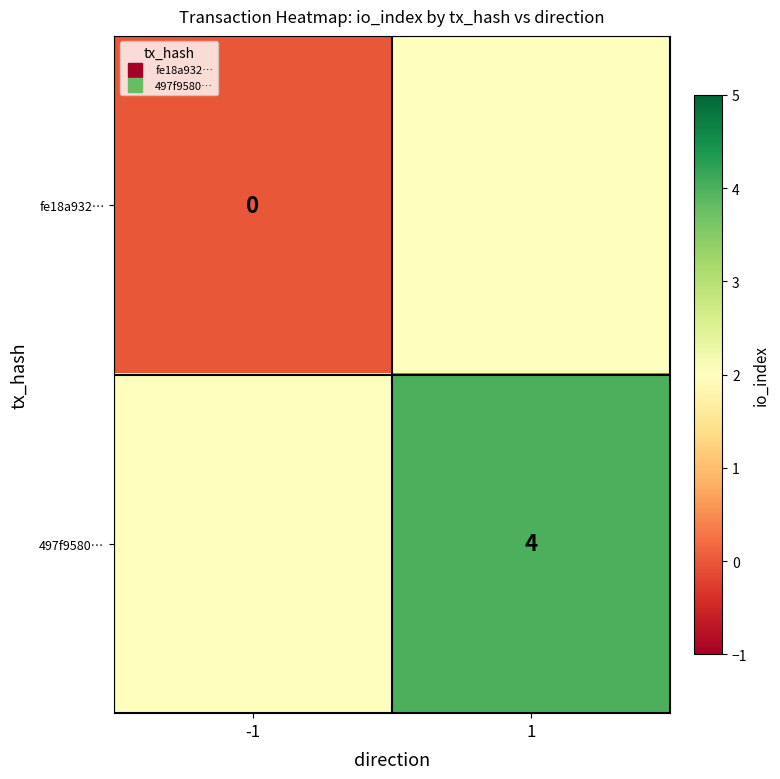

Between -1 and 1, which series saw the biggest shift?

fe18a932…